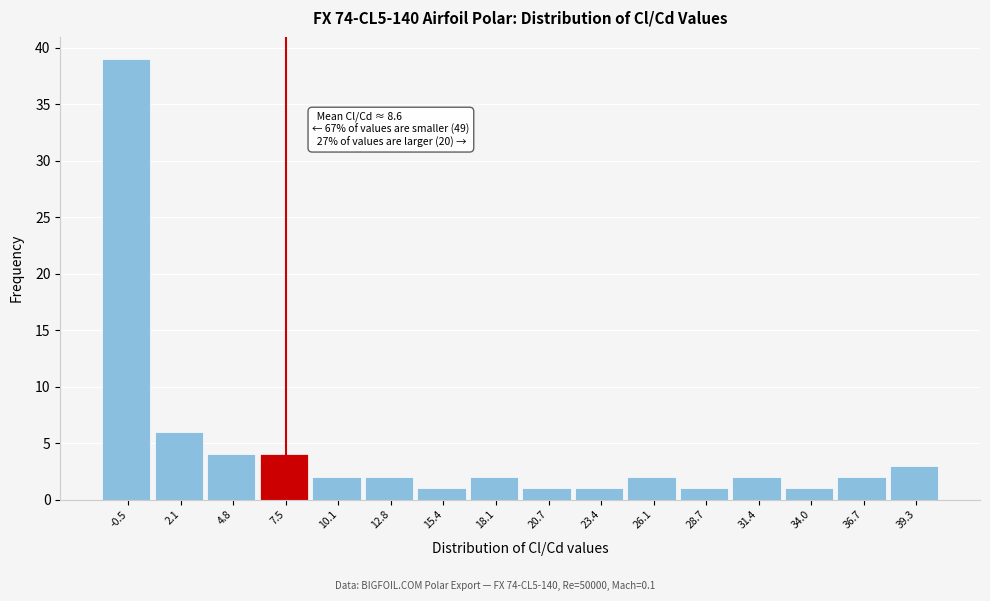

Reading left to right, list all the values displayed in this chart.

-0.5=39	2.1=6	4.8=4	7.5=4	10.1=2	12.8=2	15.4=1	18.1=2	20.7=1	23.4=1	26.1=2	28.7=1	31.4=2	34.0=1	36.7=2	39.3=3